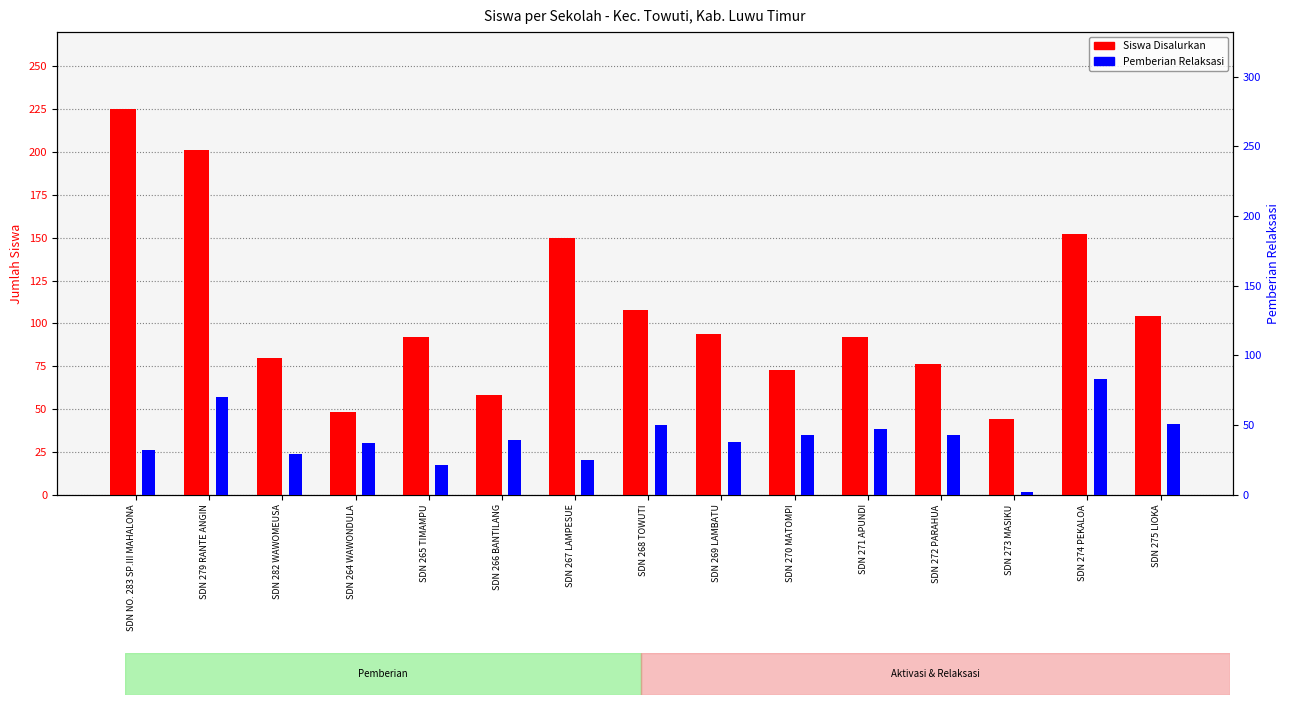

Which has a higher value, SDN 265 TIMAMPU or SDN 271 APUNDI?

SDN 265 TIMAMPU